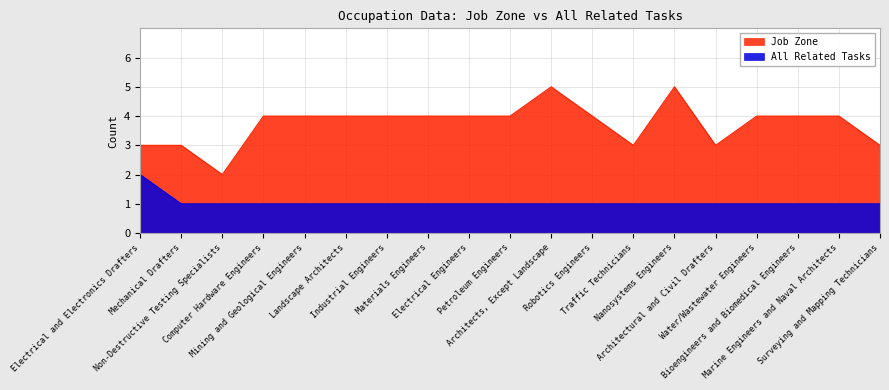

What value does the All Related Tasks series have at Electrical and Electronics Drafters?

2